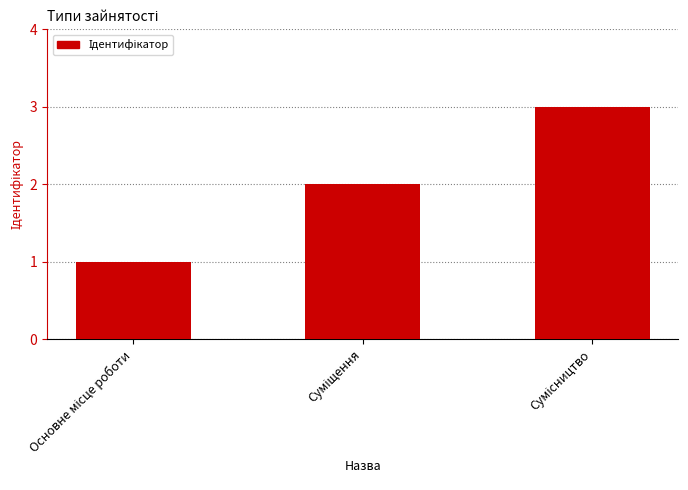

What is the smallest value displayed?

1